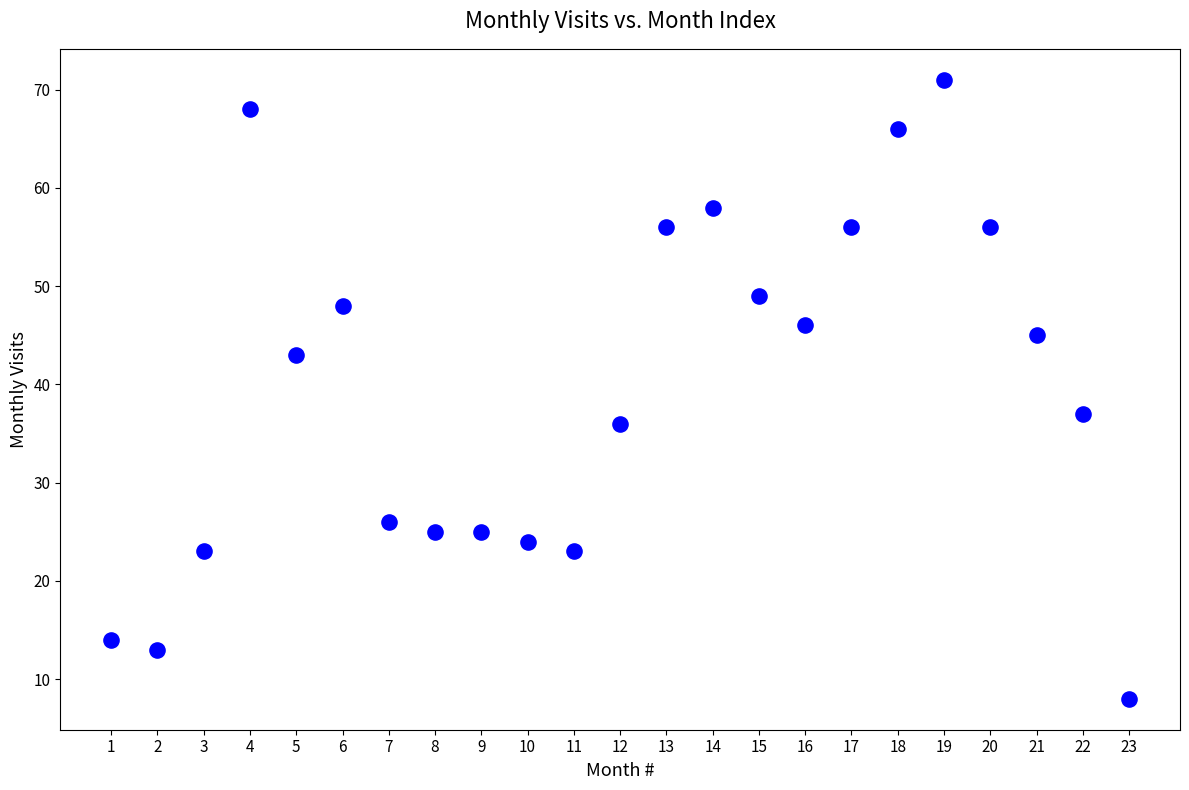

What Y value in the scatter plot is closest to 39?

37